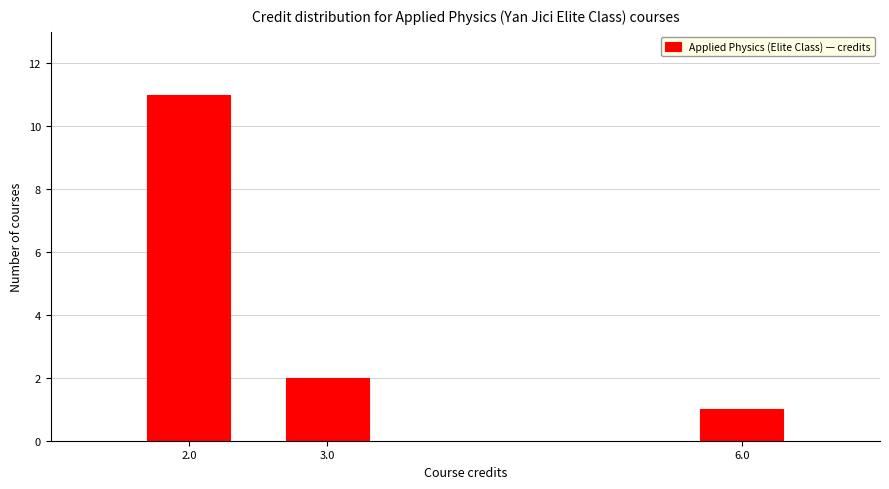

Reading left to right, list all the values displayed in this chart.

11	2	1